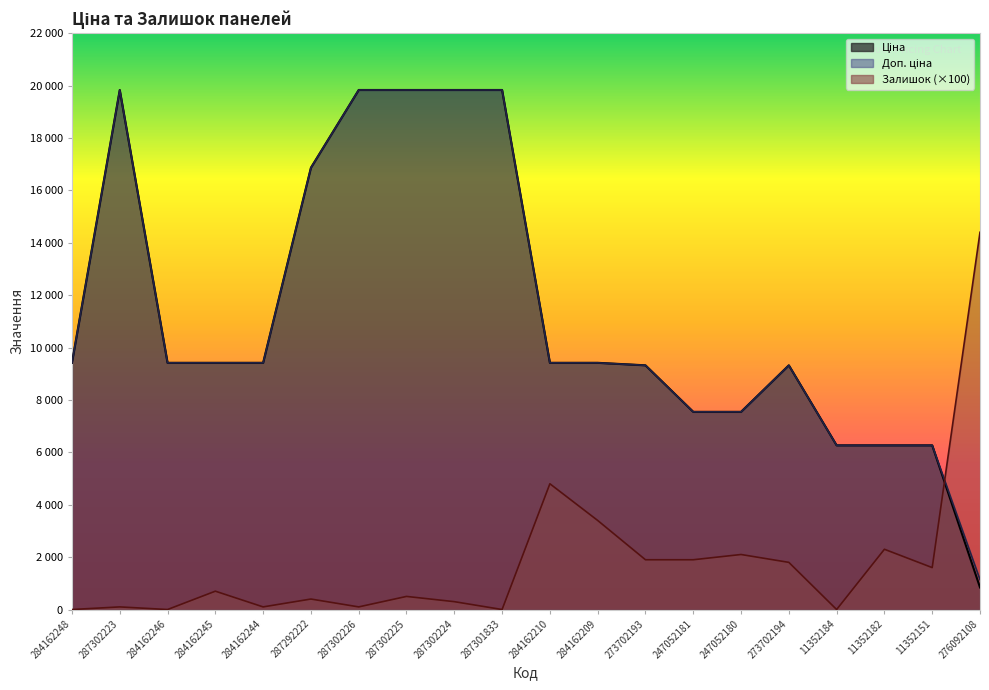

At which label does Залишок first exceed 700?

284162210